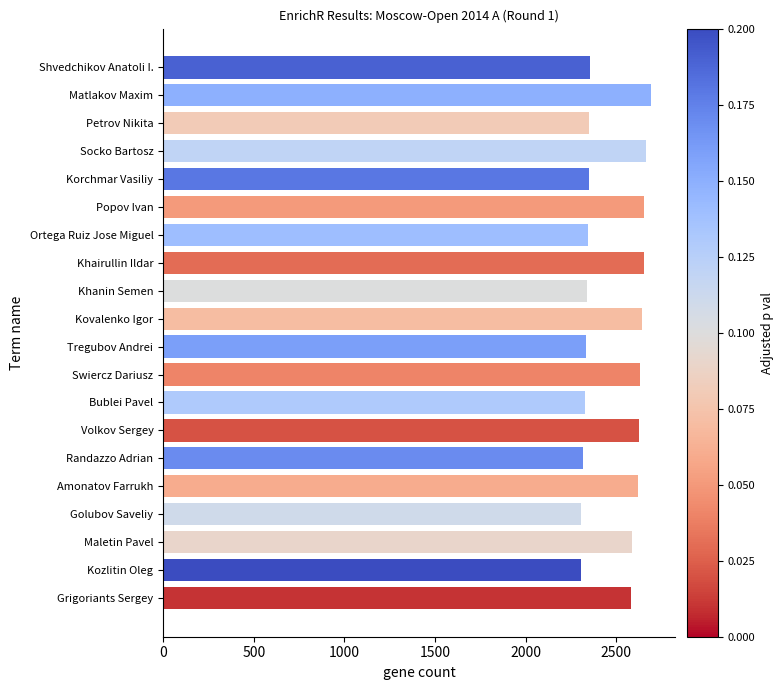

What is the average value?

2483